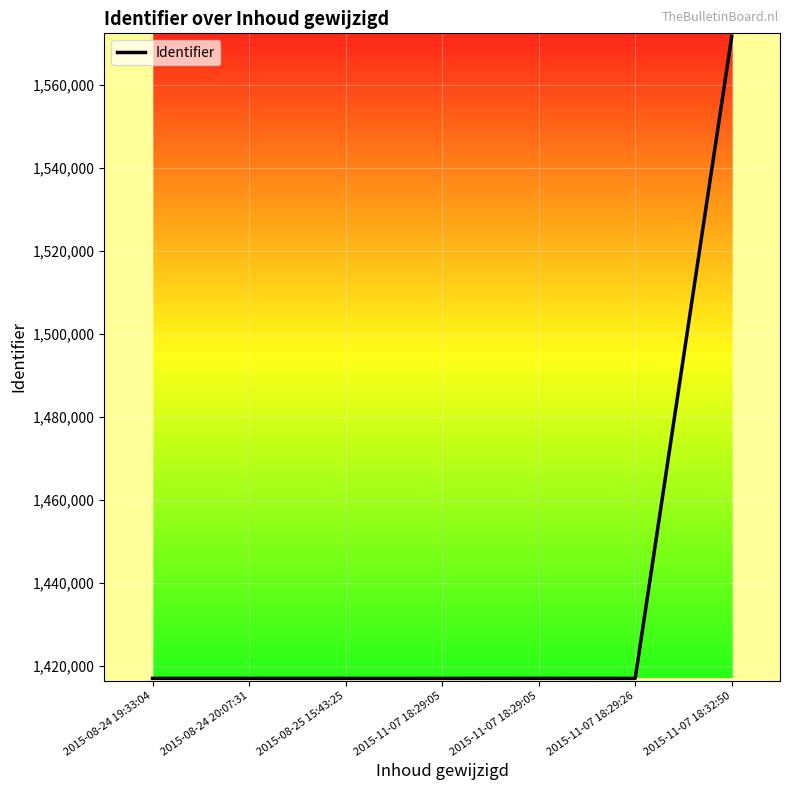

Reading left to right, extract all data points from this chart.

2015-08-24 19:33:04=1417024	2015-08-24 20:07:31=1417023	2015-08-25 15:43:25=1417022	2015-11-07 18:29:05=1417020	2015-11-07 18:29:05=1417032	2015-11-07 18:29:26=1417021	2015-11-07 18:32:50=1571757